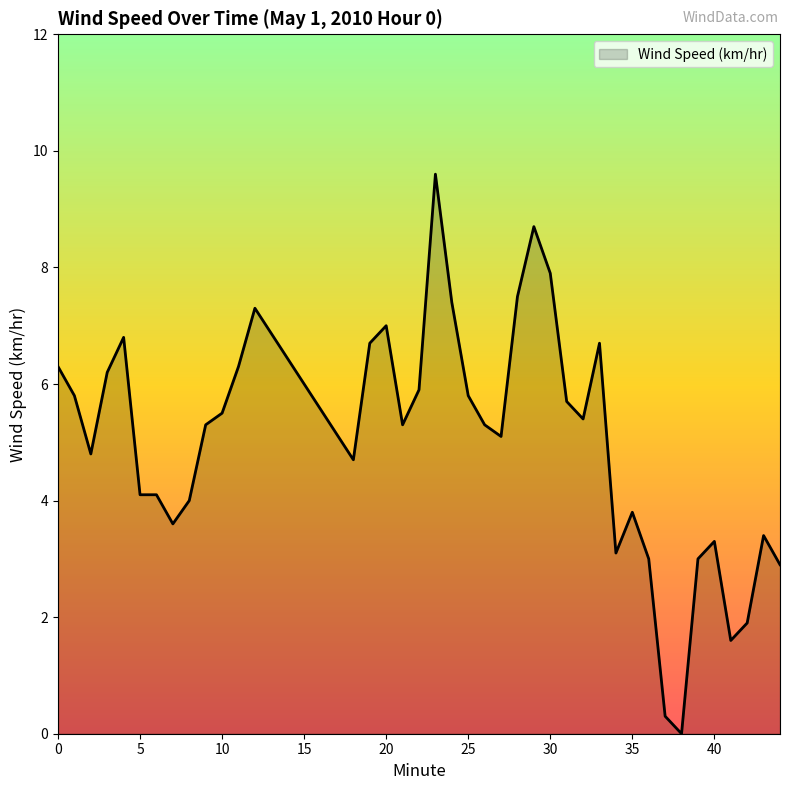

What is the maximum value shown in the chart?

9.6